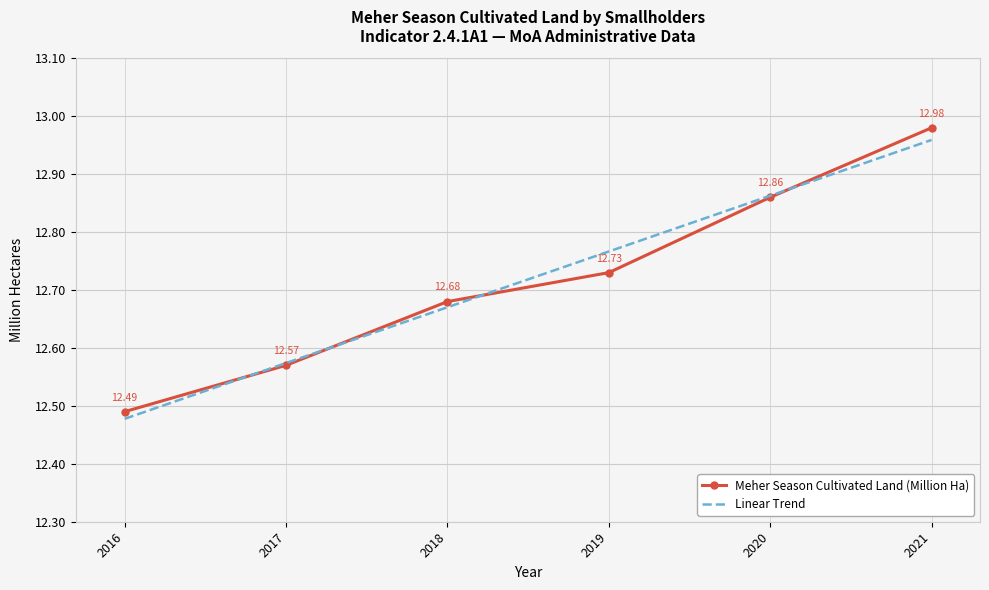

What is the maximum value for Linear Trend?

13.0